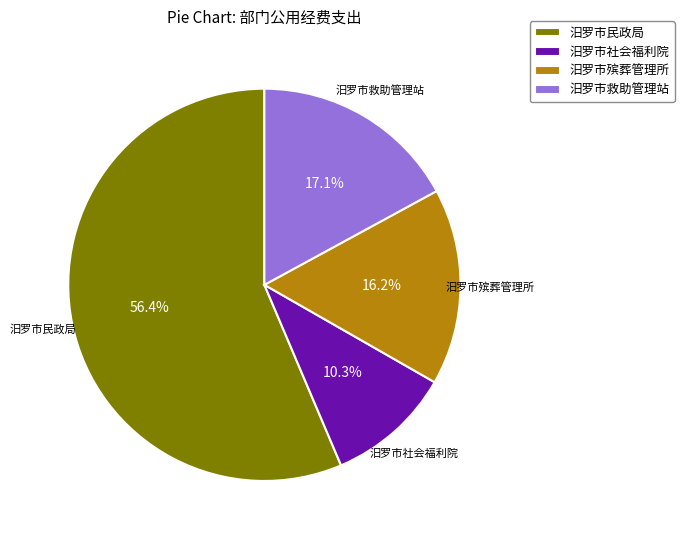

Which category has the biggest portion of the pie?

汨罗市民政局